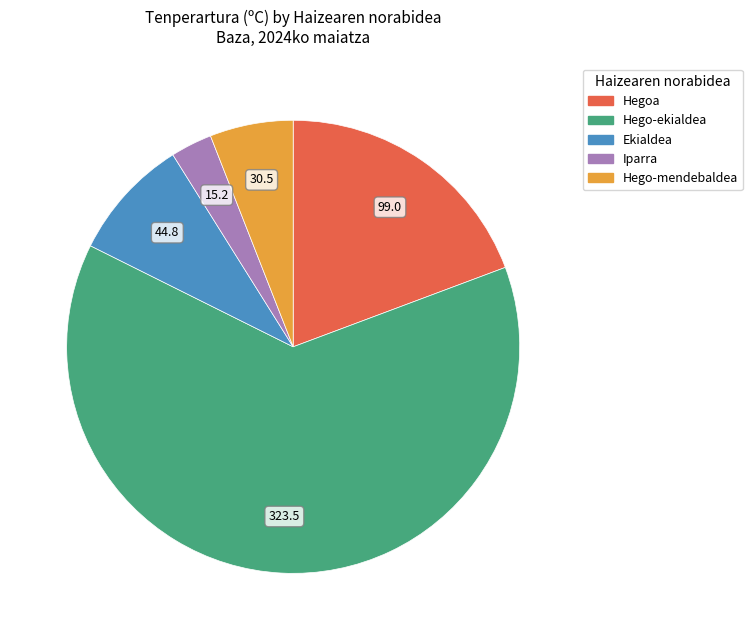

Is there any slice that represents more than half of the pie?

Yes